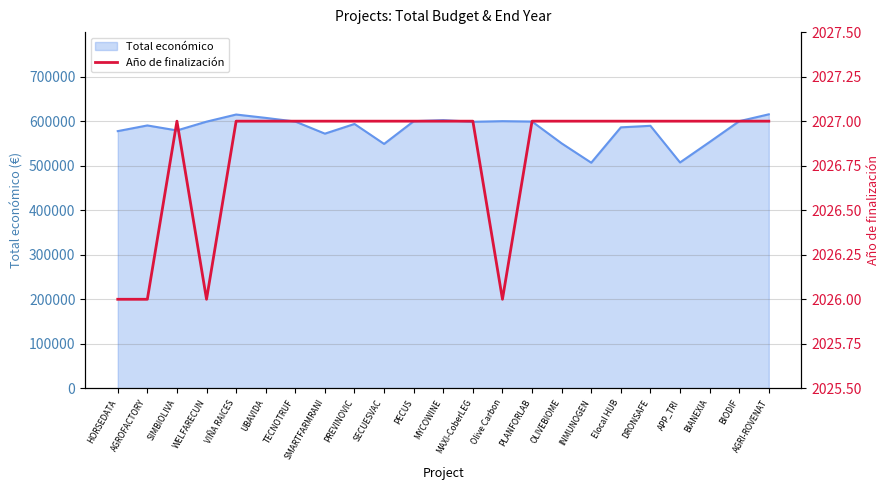

Reading left to right, extract all data points from this chart.

HORSEDATA=2026	AGROFACTORY=2026	SIMBIOLIVA=2027	WELFARECUN=2026	VIÑA RAICES=2027	UBAVIDA=2027	TECNOTRUF=2027	SMARTFARMRANI=2027	PREVINOVIC=2027	SECUESVAC=2027	PECUS=2027	MYCOWINE=2027	MAXI-CoberLEG=2027	Olive Carbon=2026	PLANFORLAB=2027	OLIVEBIOME=2027	INMUNOGEN=2027	Elocal HUB=2027	DRONSAFE=2027	APP_TRI=2027	BIANEXIA=2027	BIODIF=2027	AGRI-ROVENAT=2027